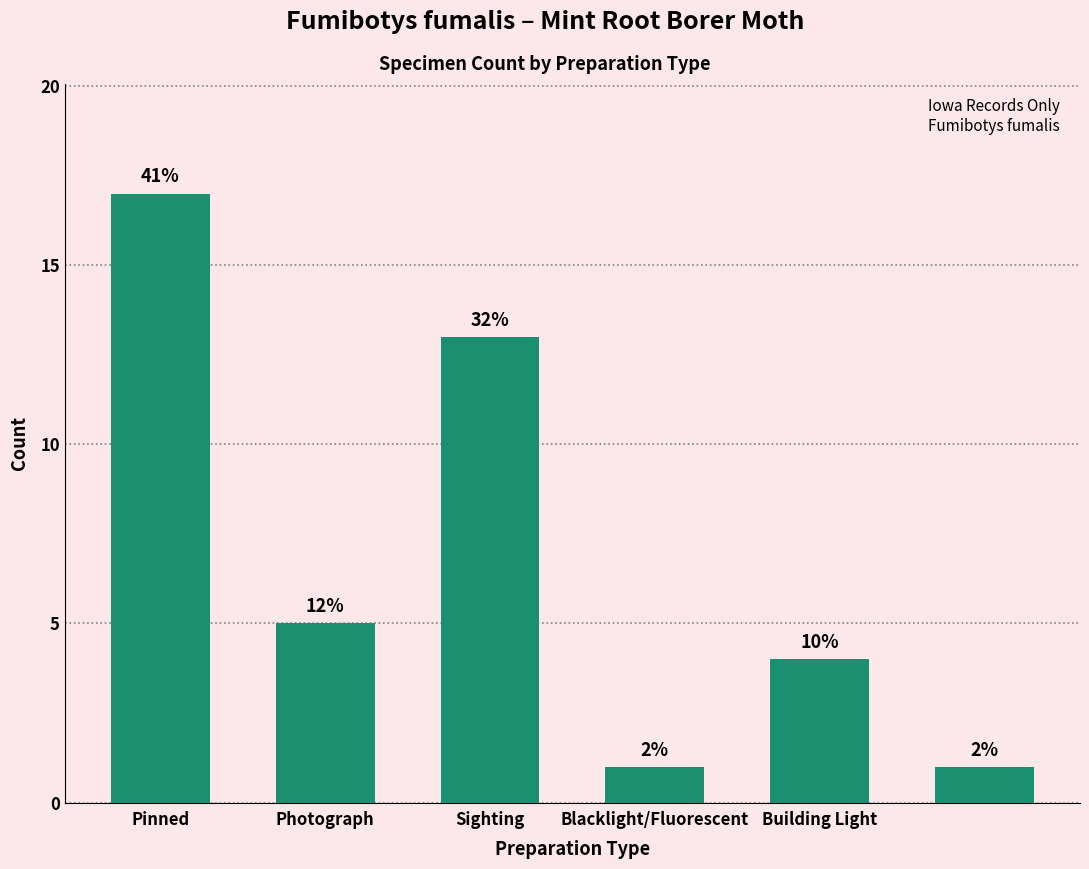

At which label is the value closest to 9?

Photograph